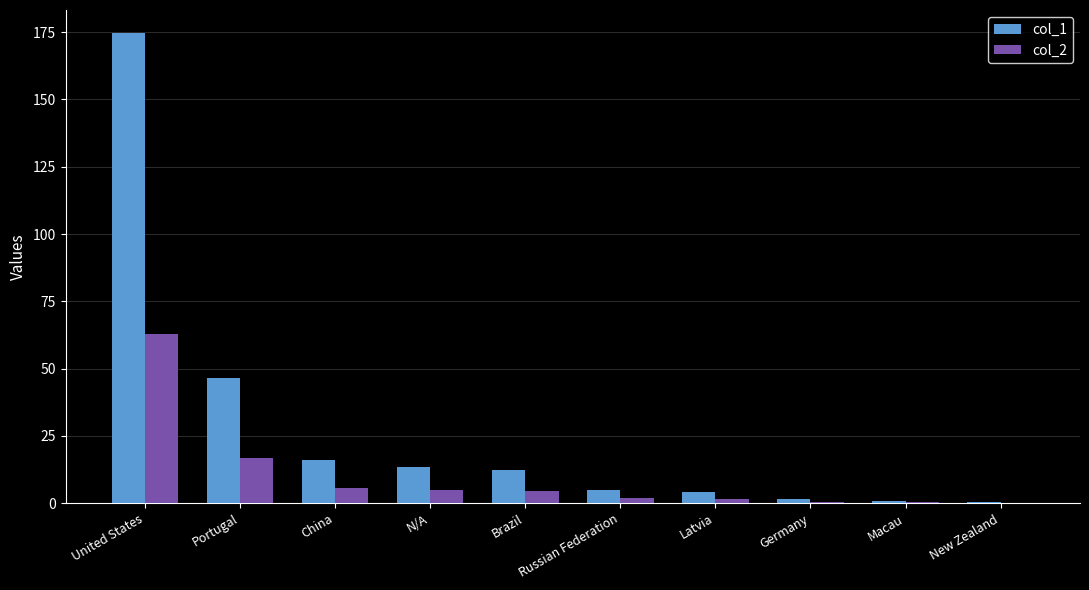

What is the average value of the col_1 series?

27.5